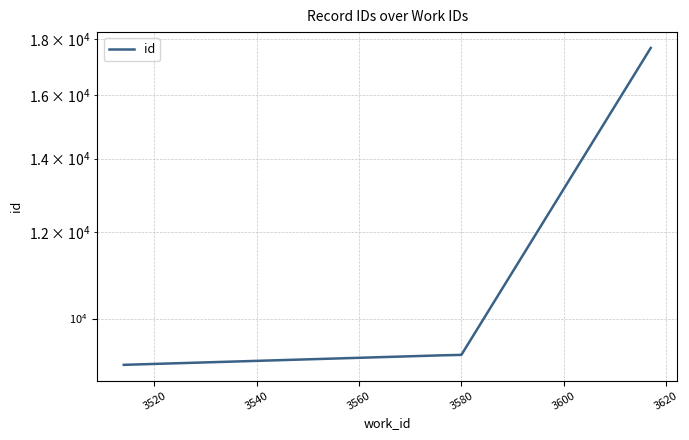

What is the difference between the maximum and minimum values?

8595